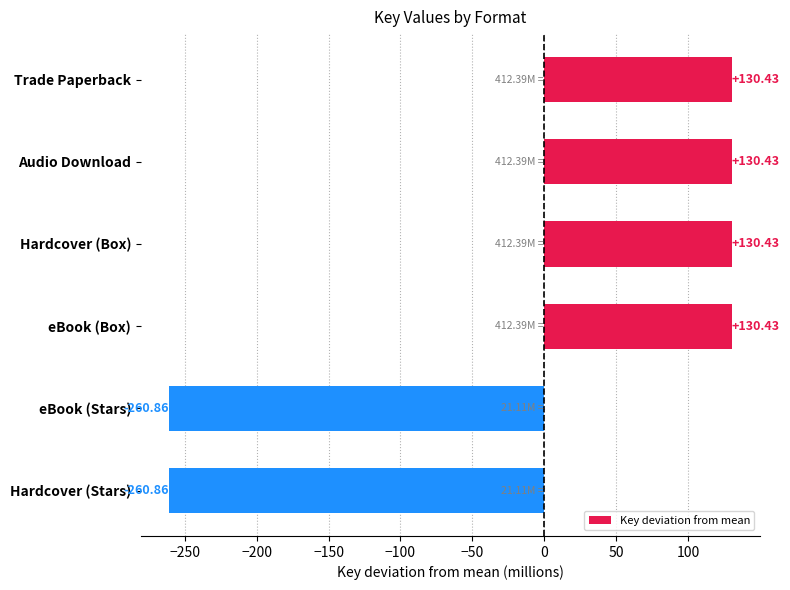

How many values are below 130?

2